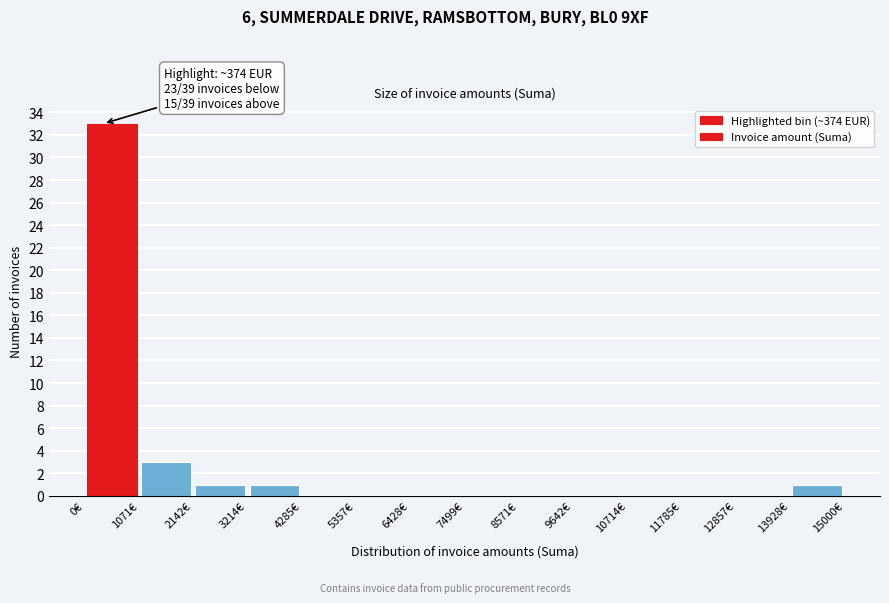

Which range on the x-axis has the tallest bar?

0 to 1000